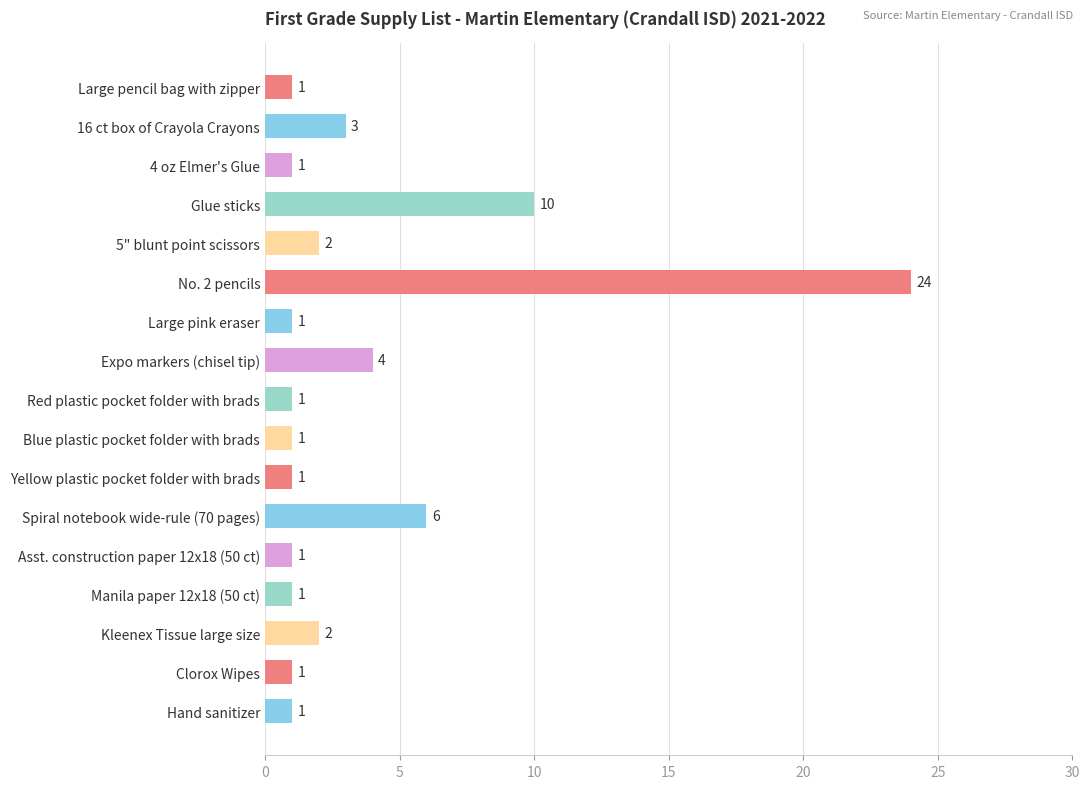

Reading top to bottom, transcribe all the data shown in this chart.

Large pencil bag with zipper=1	16 ct box of Crayola Crayons=3	4 oz Elmer's Glue=1	Glue sticks=10	5" blunt point scissors=2	No. 2 pencils=24	Large pink eraser=1	Expo markers (chisel tip)=4	Red plastic pocket folder with brads=1	Blue plastic pocket folder with brads=1	Yellow plastic pocket folder with brads=1	Spiral notebook wide-rule (70 pages)=6	Asst. construction paper 12x18 (50 ct)=1	Manila paper 12x18 (50 ct)=1	Kleenex Tissue large size=2	Clorox Wipes=1	Hand sanitizer=1